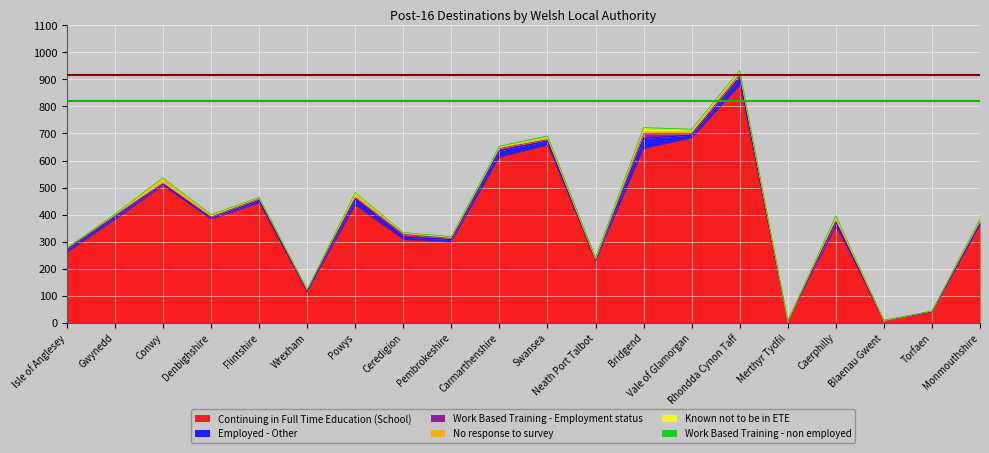

At Powys, list the series in order from smallest to largest.

Work Based Training - non employed, Work Based Training - Employment status, Known not to be in ETE, No response to survey, Employed - Other, Continuing in Full Time Education (School)